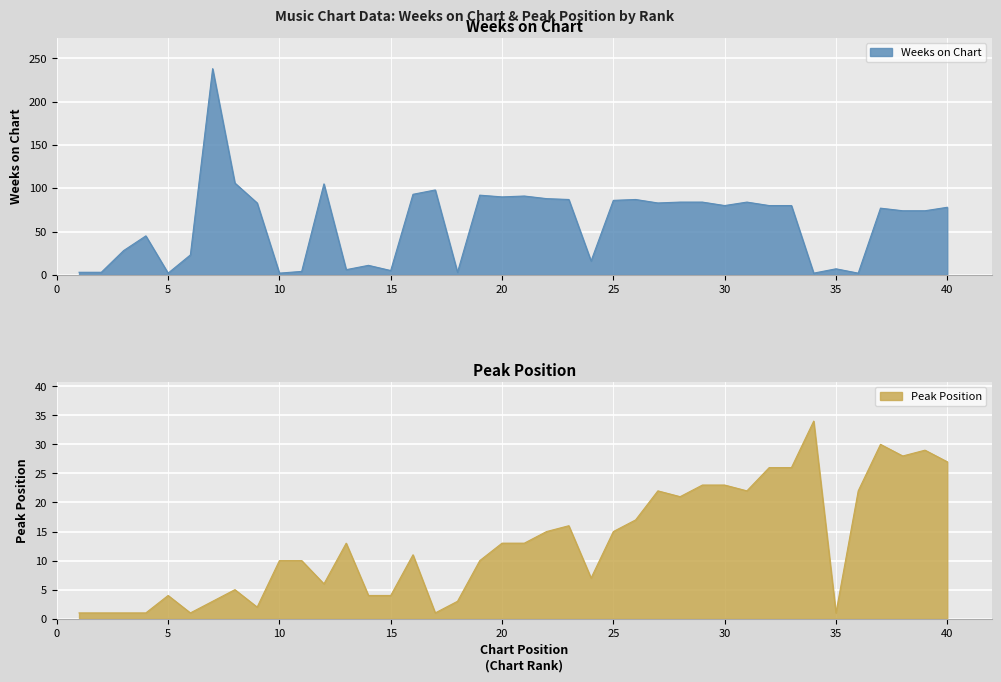

What is the value of the Weeks on Chart point at the 22nd from the left?

88